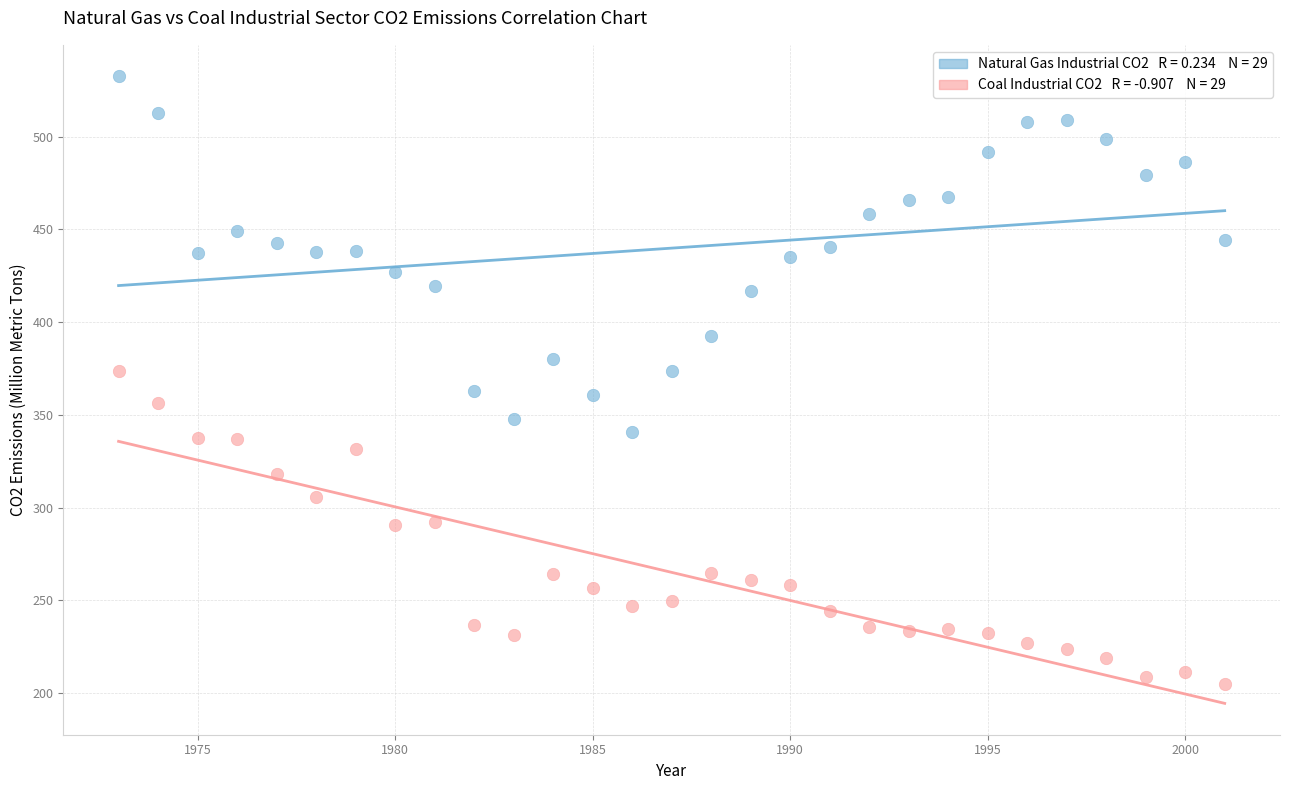

Across all data points, what is the range of X values (max minus min)?

28.0